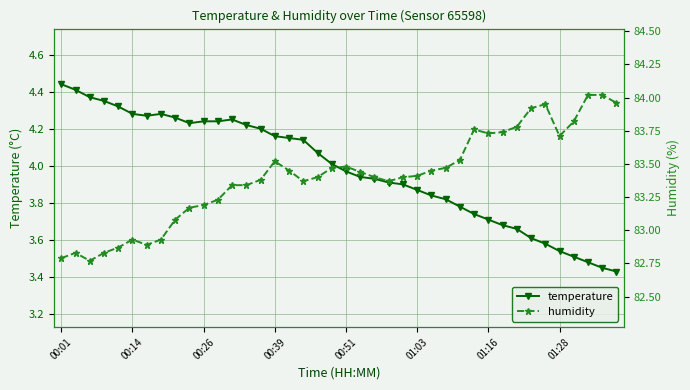

What are all the series names shown in the legend?

temperature, humidity